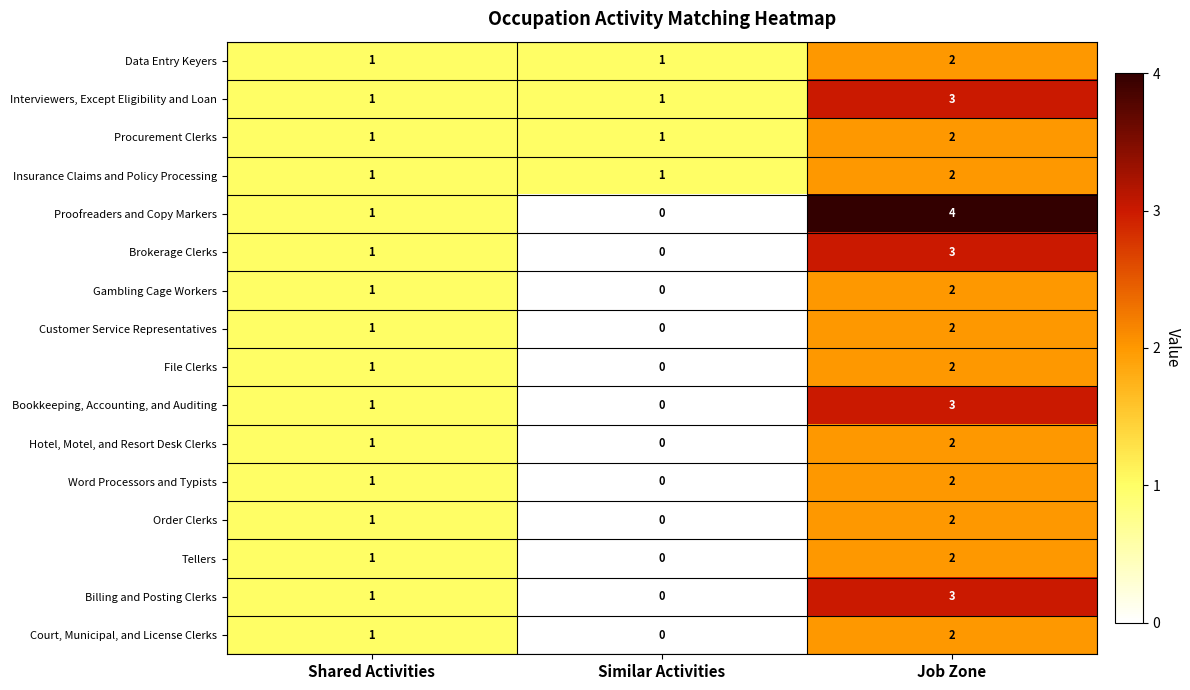

At which category is the sum across all series the highest?

Job Zone